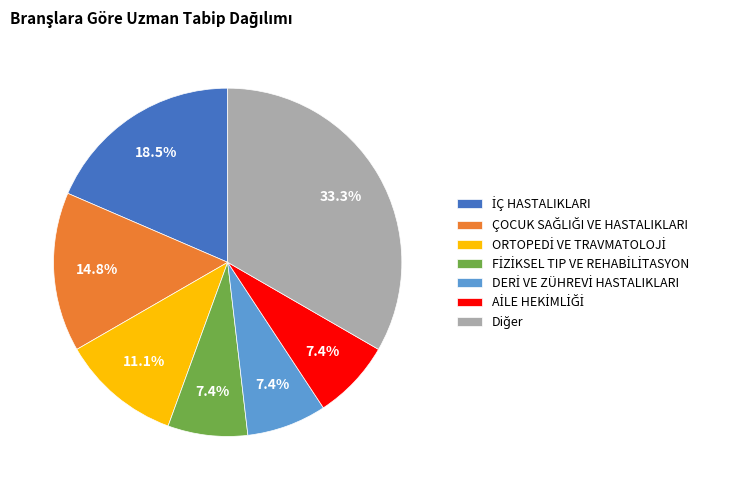

Is there a majority slice in this chart?

No